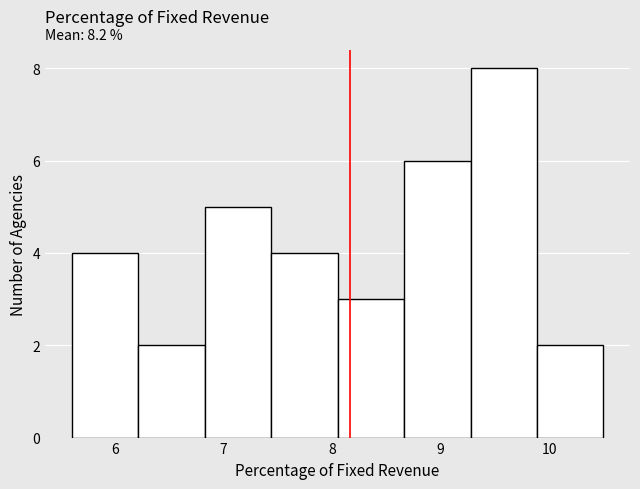

Over which range of the x-axis is the bar tallest?

9.3 to 9.9